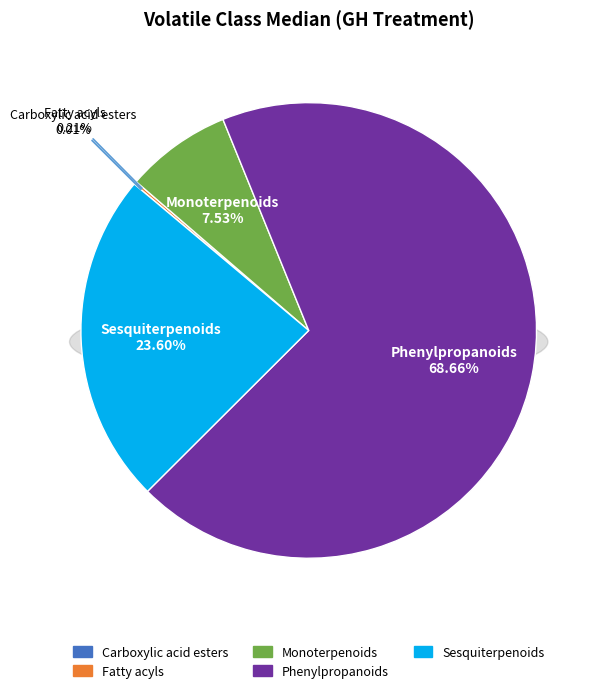

To the nearest percent, what is the combined percentage of Sesquiterpenoids and Carboxylic acid esters?

24%